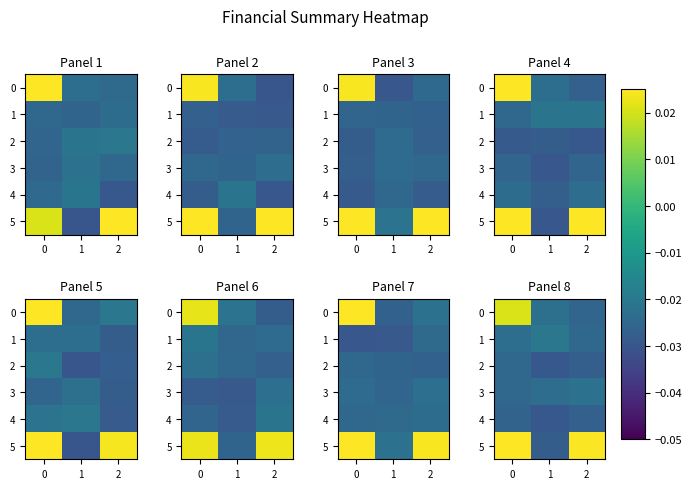

How many data points does each series have?

3